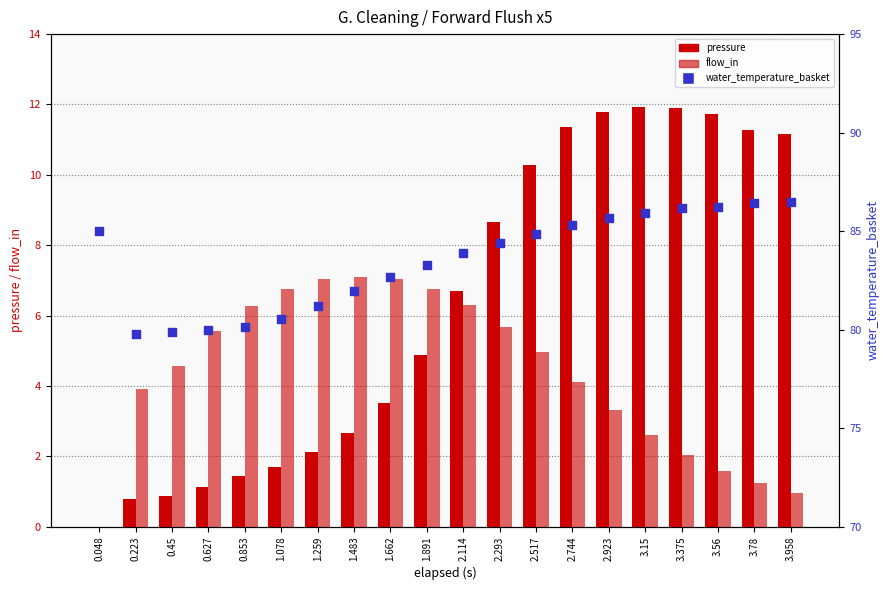

Which series reaches the maximum Y coordinate?

water_temperature_basket